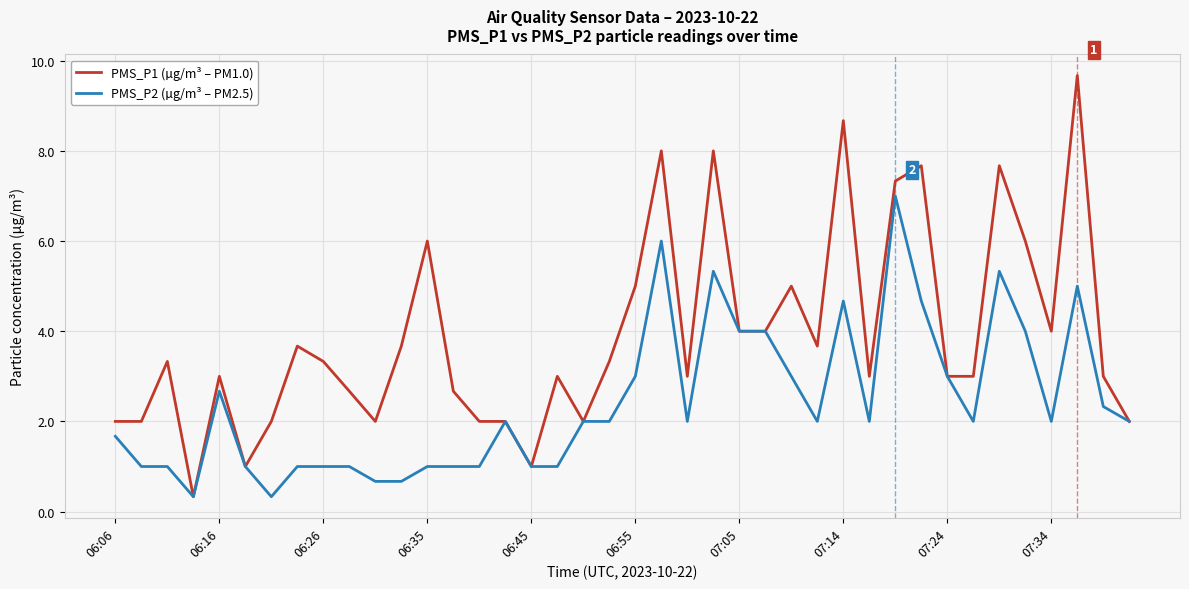

Which series has the largest total across all categories?

PMS_P1 (µg/m³ – PM1.0)